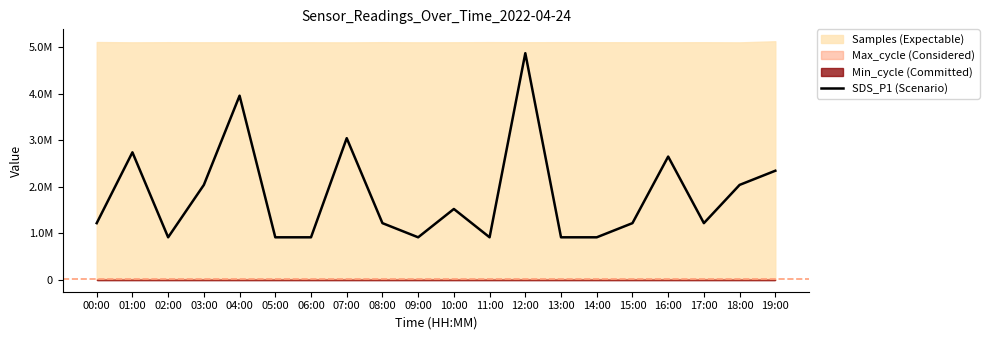

What is the sum of all values?

36476418.0